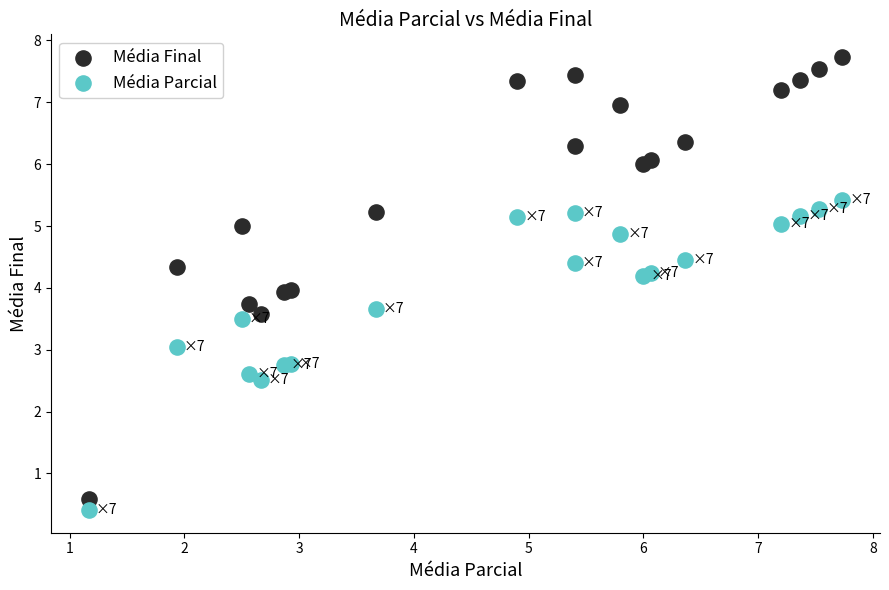

Which series has the largest Y range (max minus min)?

Média Final